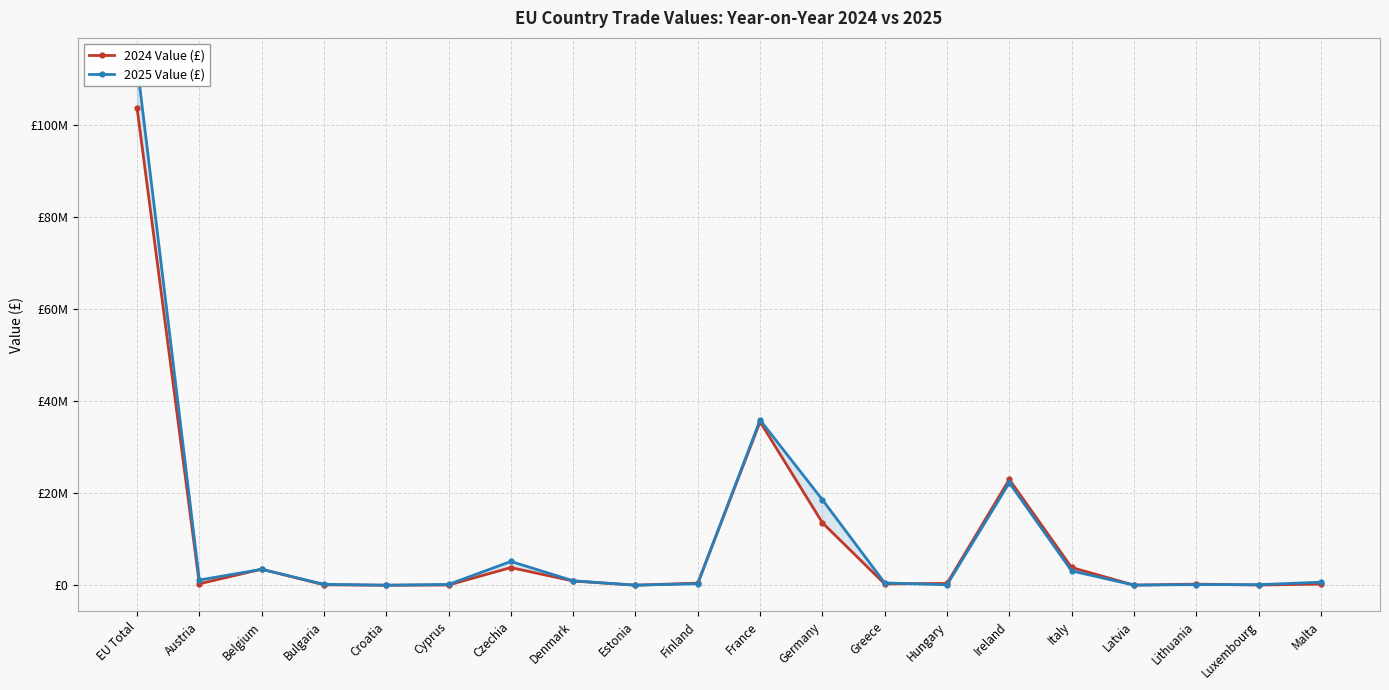

At which category does 2024 Value (£) reach its first local valley?

Austria